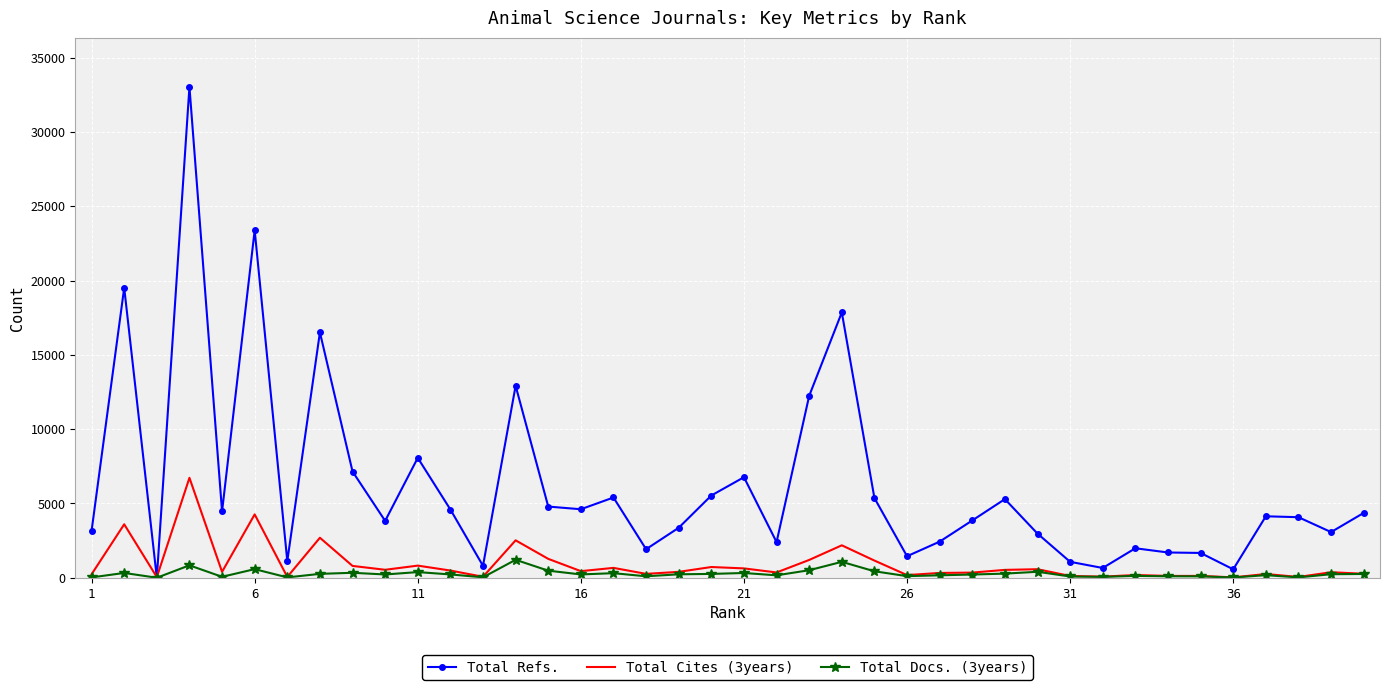

List the series in order of their peak value, lowest first.

Total Docs. (3years), Total Cites (3years), Total Refs.